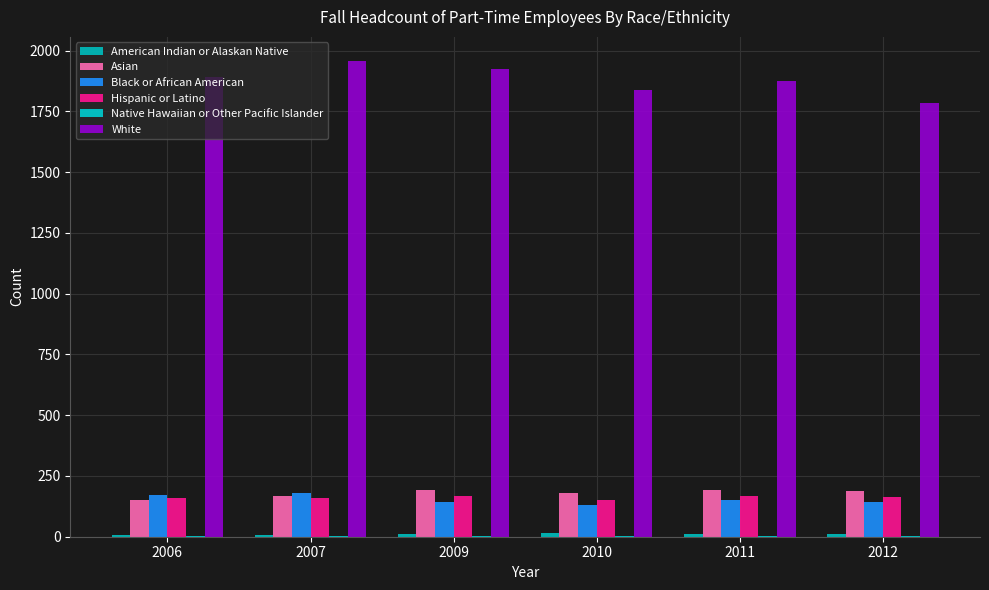

What is the total value across all series at 2009?

2445